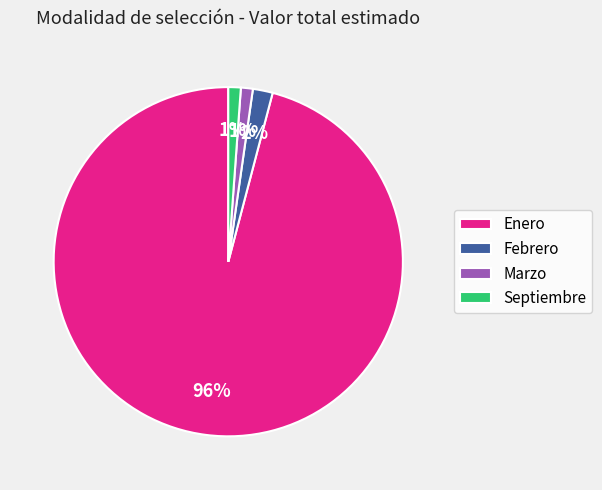

Between Febrero and Enero, which is larger?

Enero